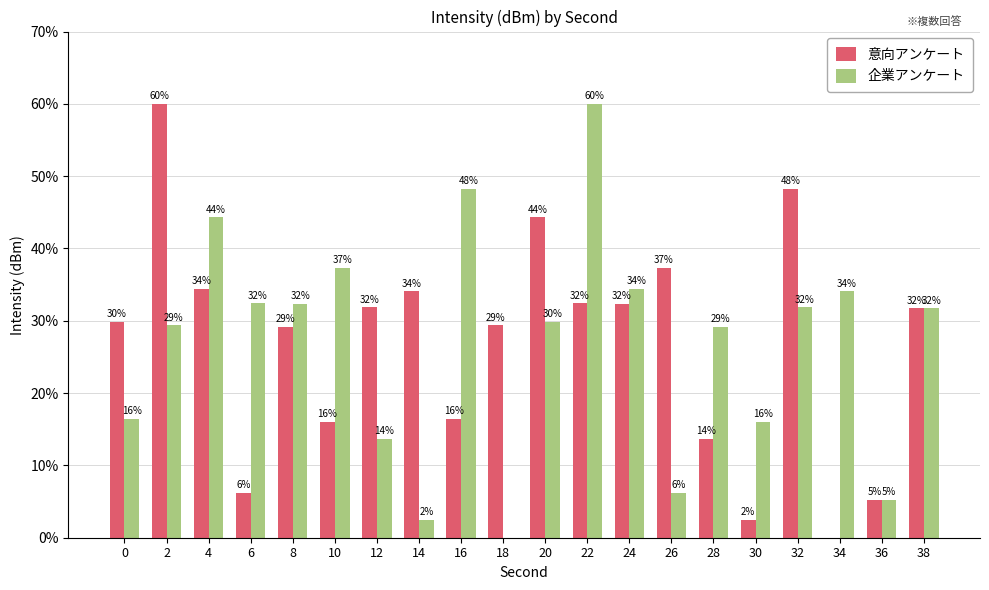

Is the value of 意向アンケート at 4 greater than the value of 企業アンケート at 30?

Yes